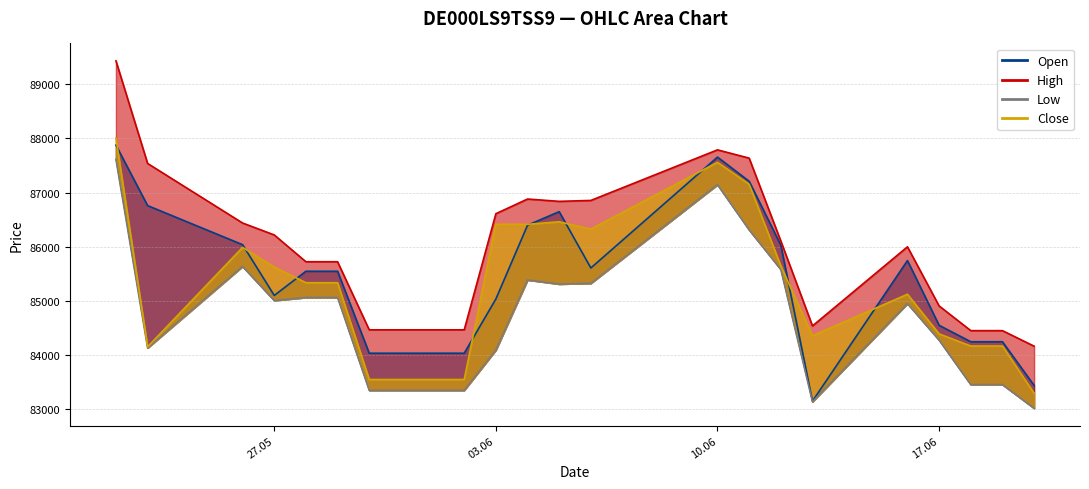

What is the difference between the maximum and second lowest values in the High series?

4982